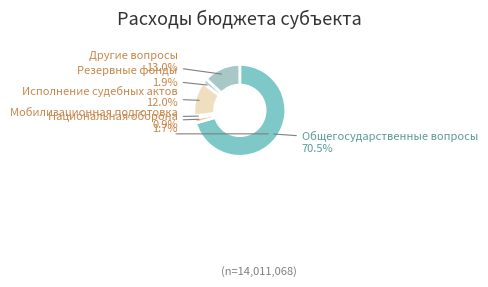

Which has a higher value, Другие вопросы or Мобилизационная подготовка?

Другие вопросы